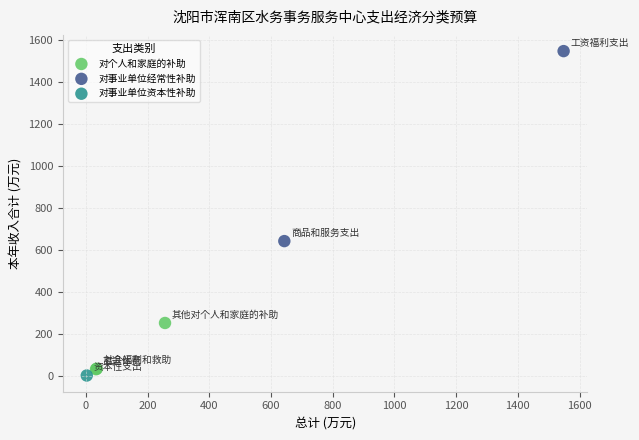

Which series reaches the minimum Y coordinate?

对事业单位资本性补助